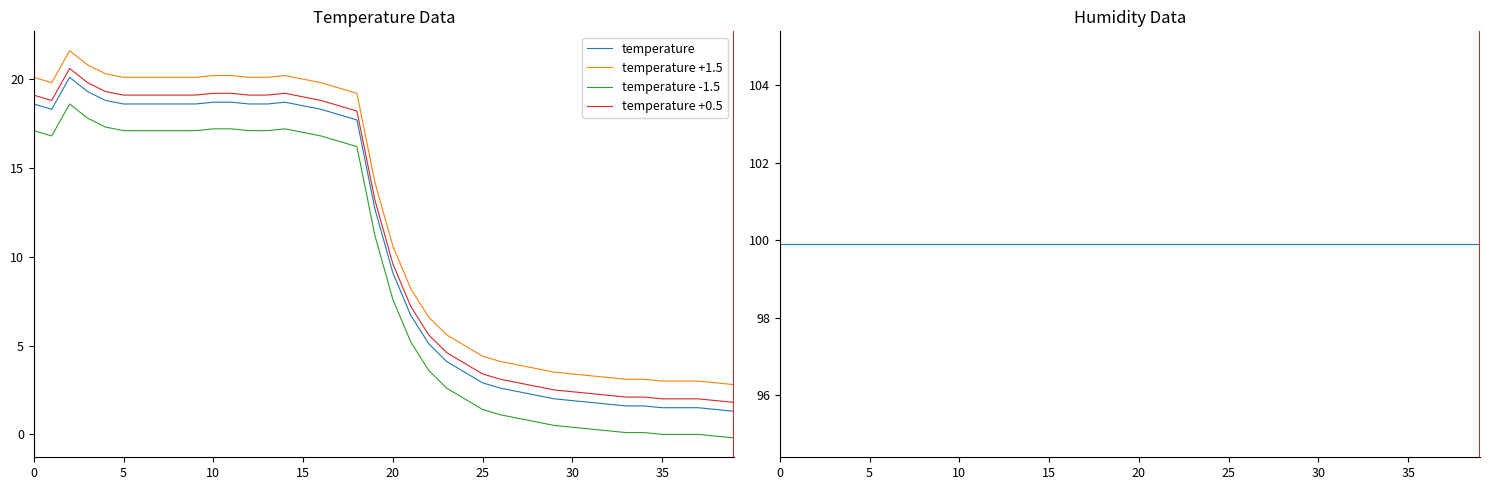

Rank the series at 15 from highest to lowest value.

humidity, temperature +1.5, temperature +0.5, temperature, temperature -1.5